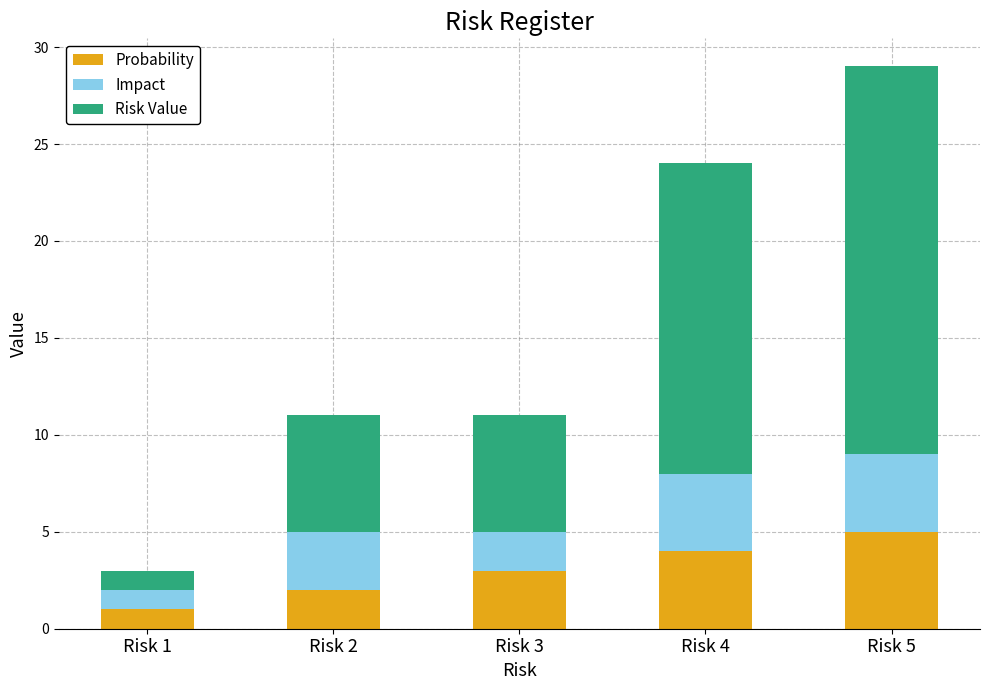

At which label does Probability reach its peak?

Risk 5